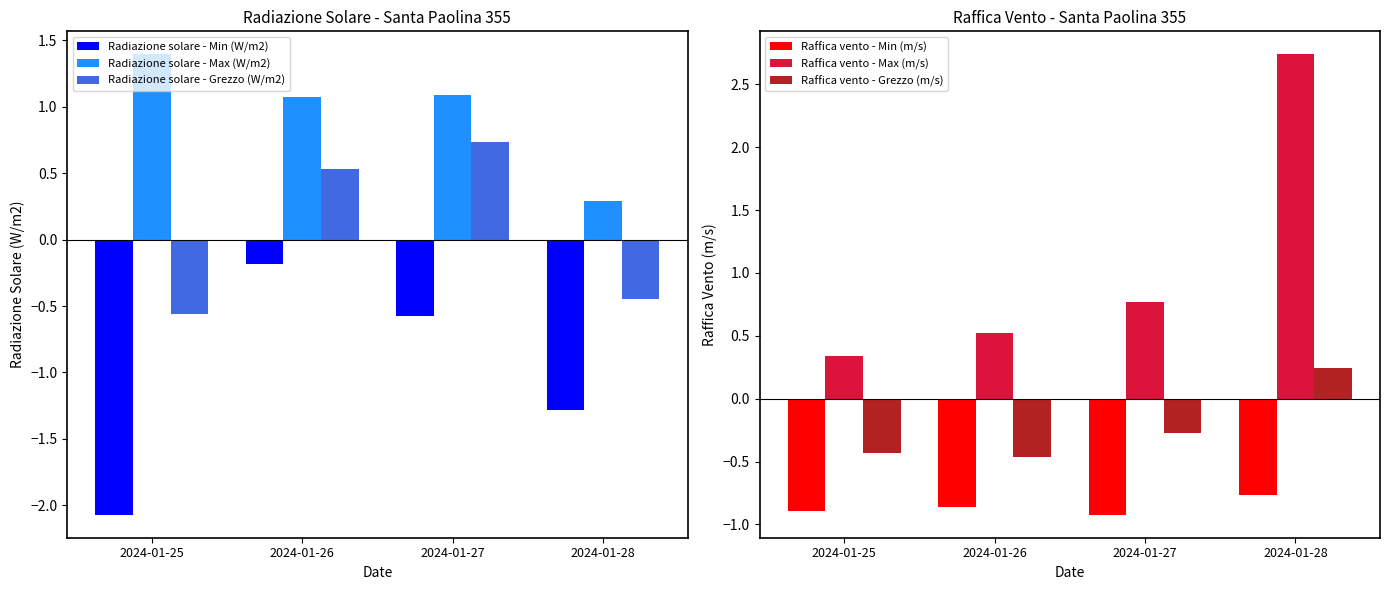

What is the difference between the Radiazione solare - Grezzo (W/m2) values at 2024-01-25 and 2024-01-26?

1.1